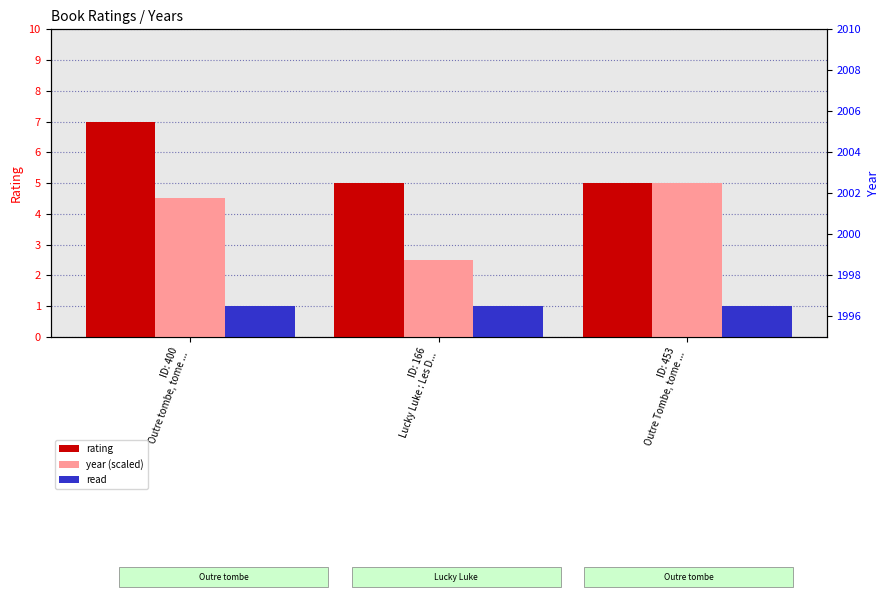

At how many categories does at least one series exceed 1?

3